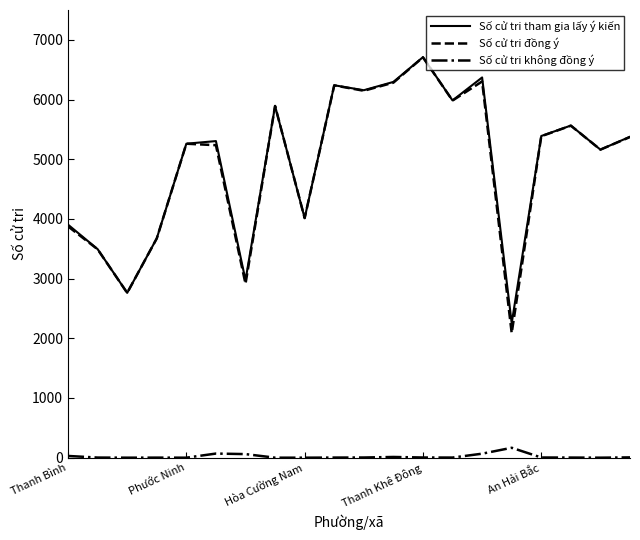

True or false: Số cử tri tham gia lấy ý kiến and Số cử tri không đồng ý cross at least once.

False